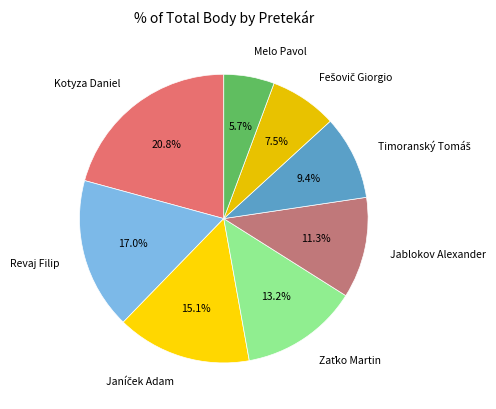

What is the ratio of the value at Kotyza Daniel to the value at Revaj Filip?

1.2